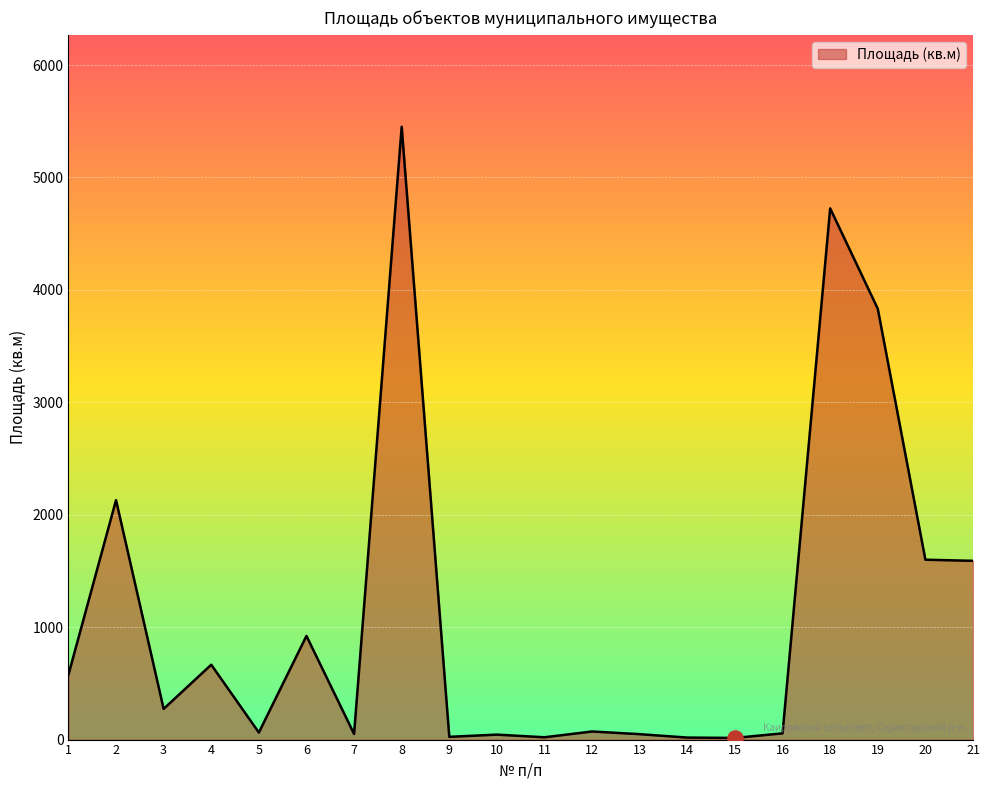

Approximately how many times larger is the value at 21 compared to 4?

2.4